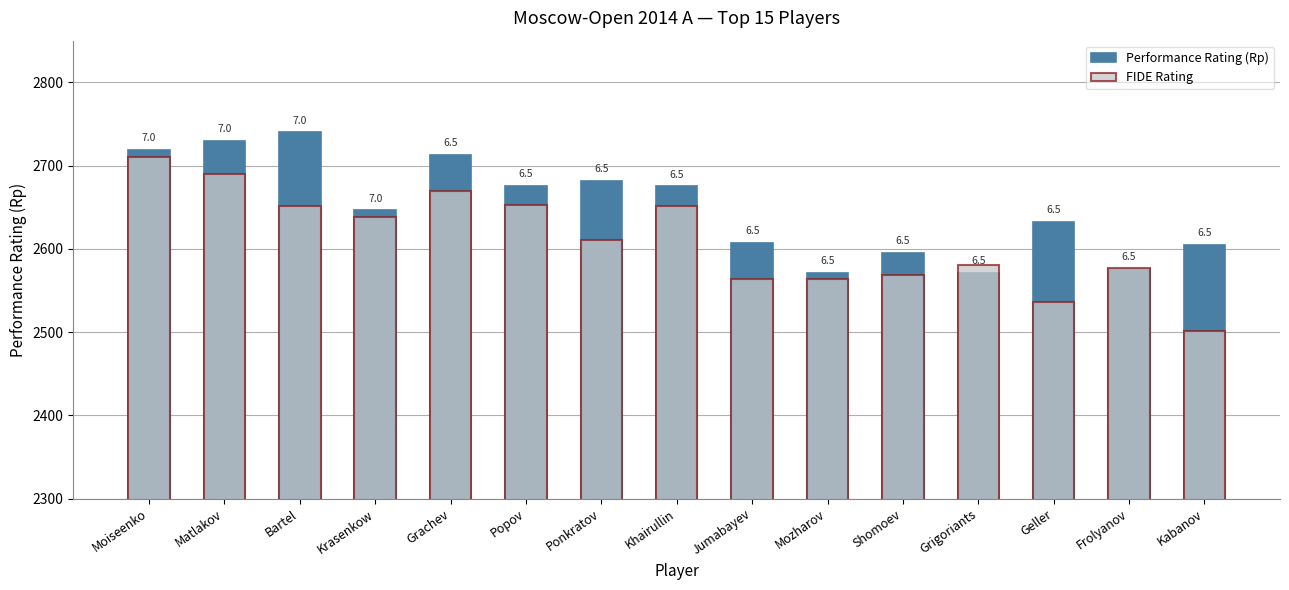

What position from the left is Grachev?

5